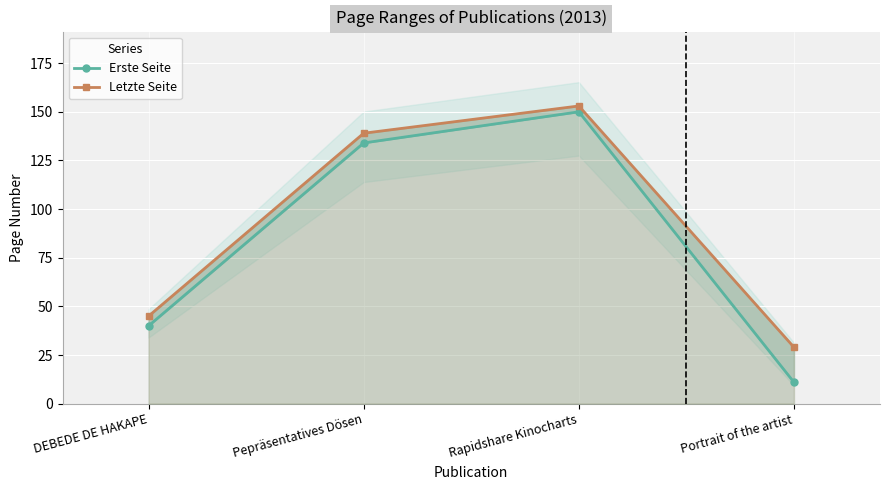

Reading left to right, extract all data points from this chart.

Erste Seite: 40	134	150	11
Letzte Seite: 45	139	153	29